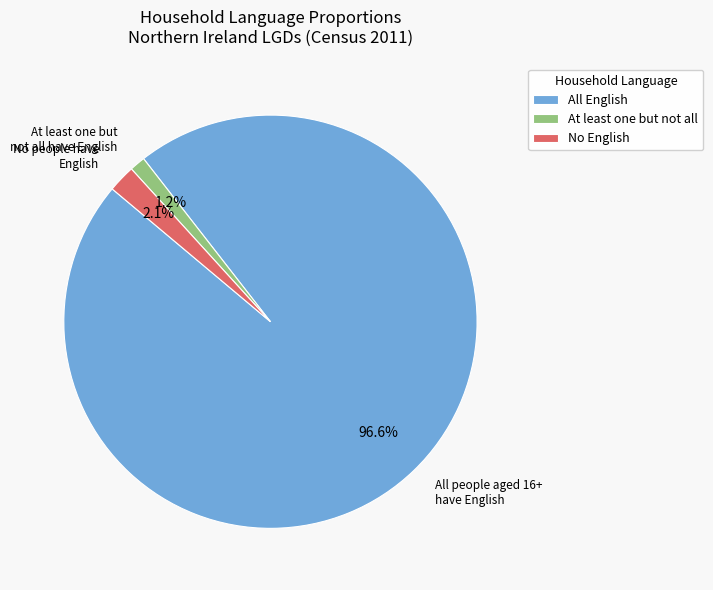

Between All English and At least one but not all, which is larger?

All English